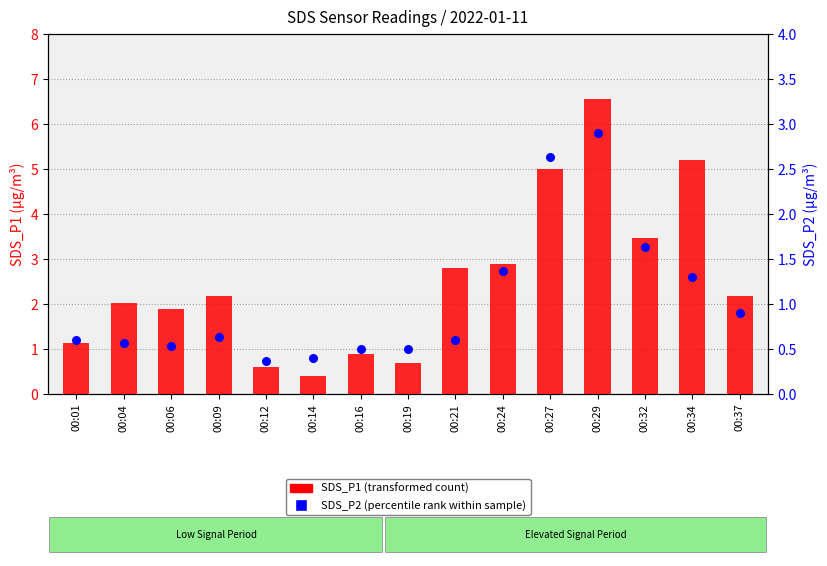

What are all the series names shown in the legend?

SDS_P1 (transformed count), SDS_P2 (percentile rank within sample)